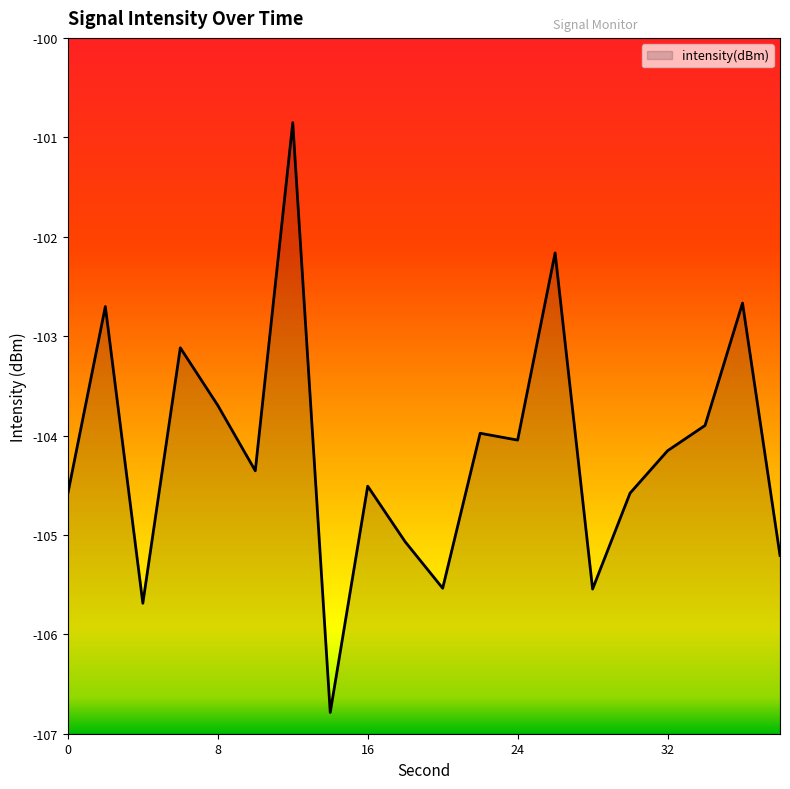

How many interior local valleys (lower than both neighbors) does the data have?

6